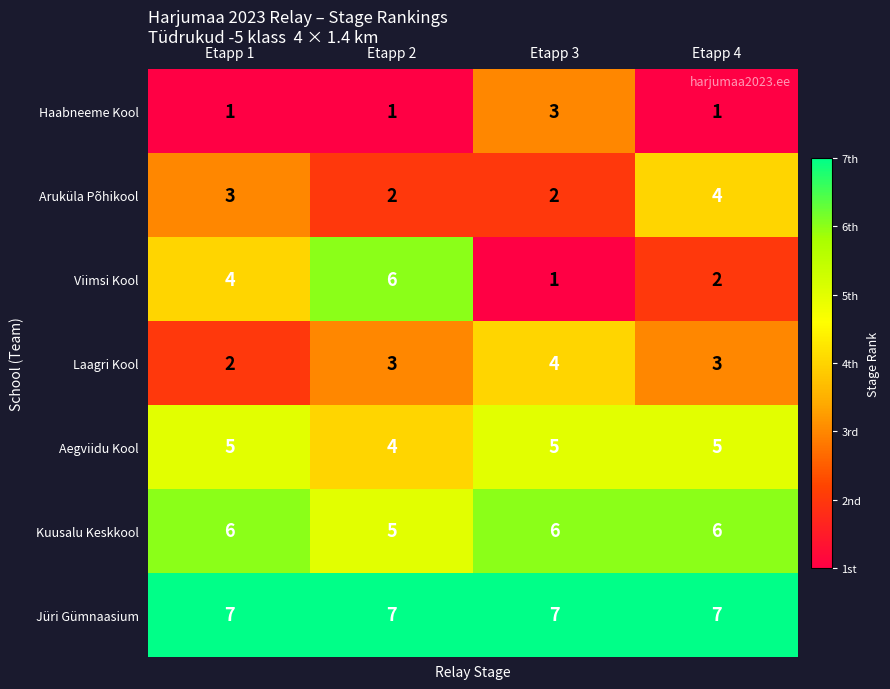

At how many categories does at least one series exceed 2?

4